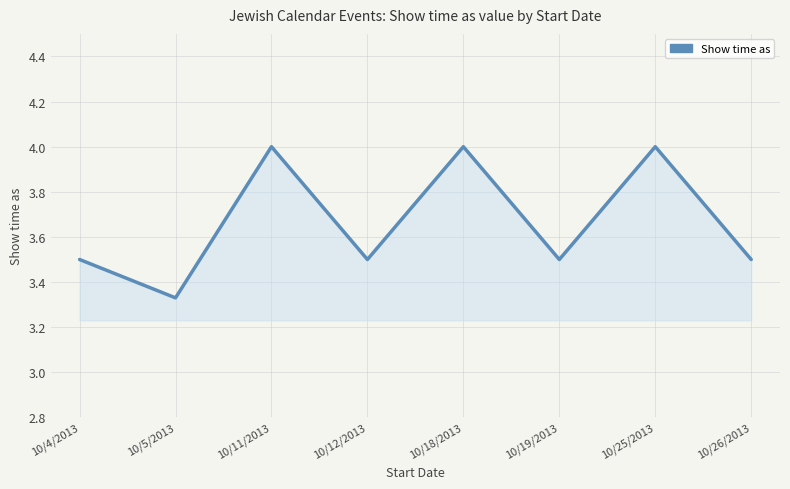

How many interior local peaks (higher than both neighbors) does the data have?

3